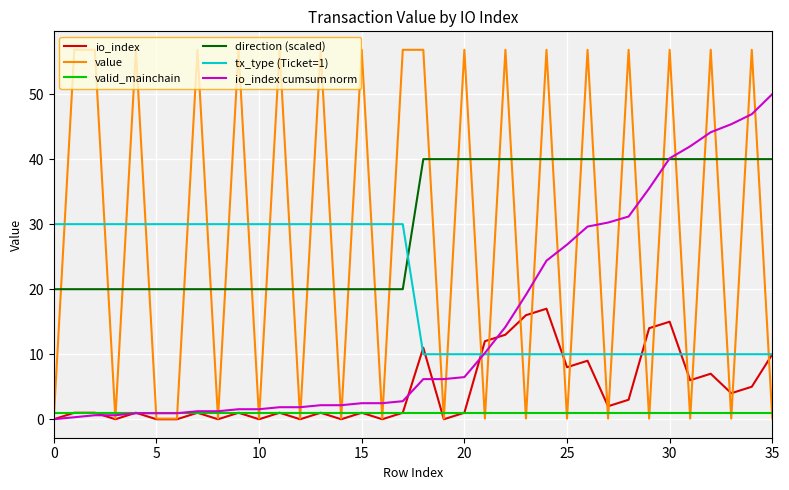

Which series has the widest spread of values?

value